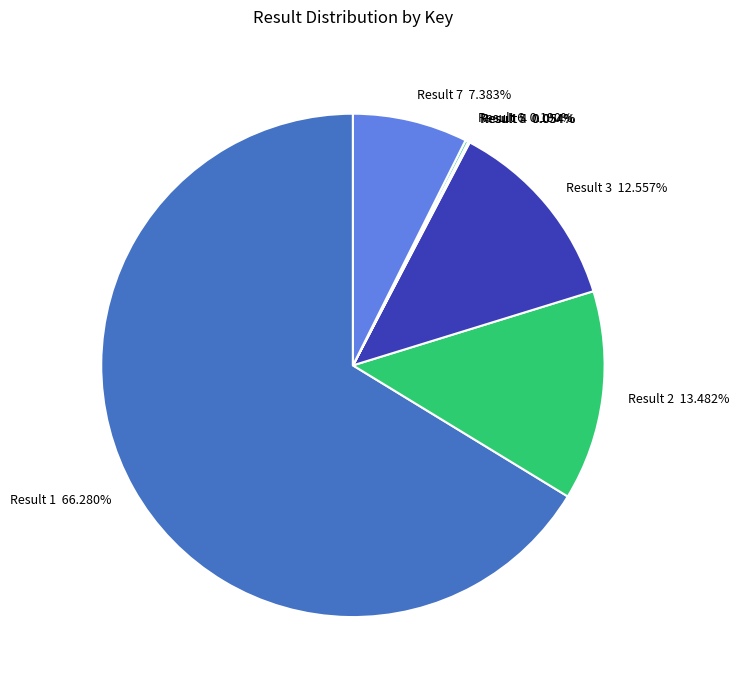

To the nearest percent, what is the average slice percentage?

14%